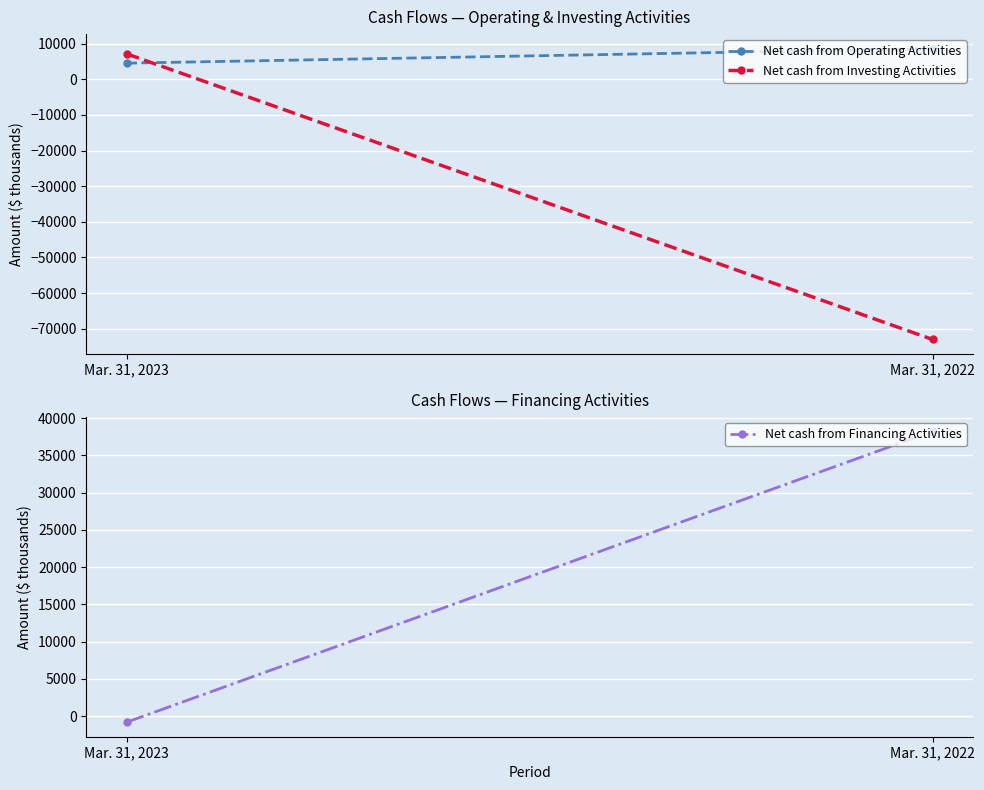

Reading right to left, transcribe all the data shown in this chart.

Net cash from Operating Activities: 8624	4553
Net cash from Investing Activities: -73047	7155
Net cash from Financing Activities: 38207	-821